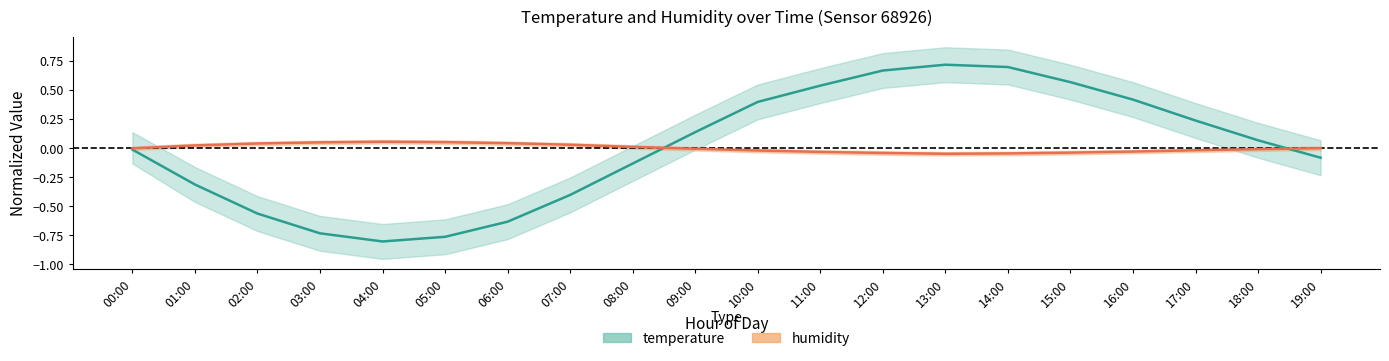

Between 00:00 and 10:00, which series saw the biggest shift?

temperature